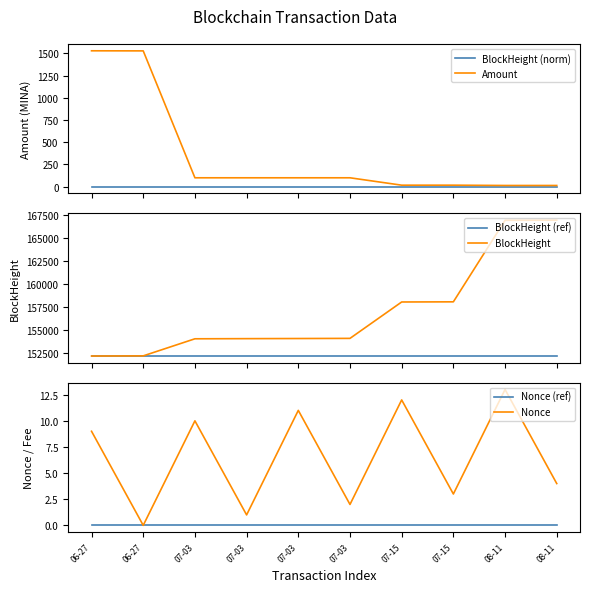

Which has a higher value, 07-15 or 08-11?

07-15